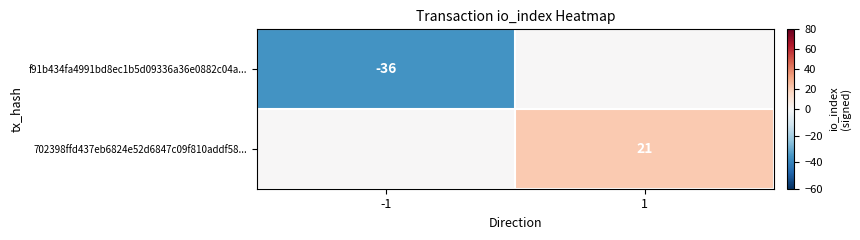

The 702398ffd437eb6824e52d6847c09f810addf58... series shows 21 at 1. True or false?

True